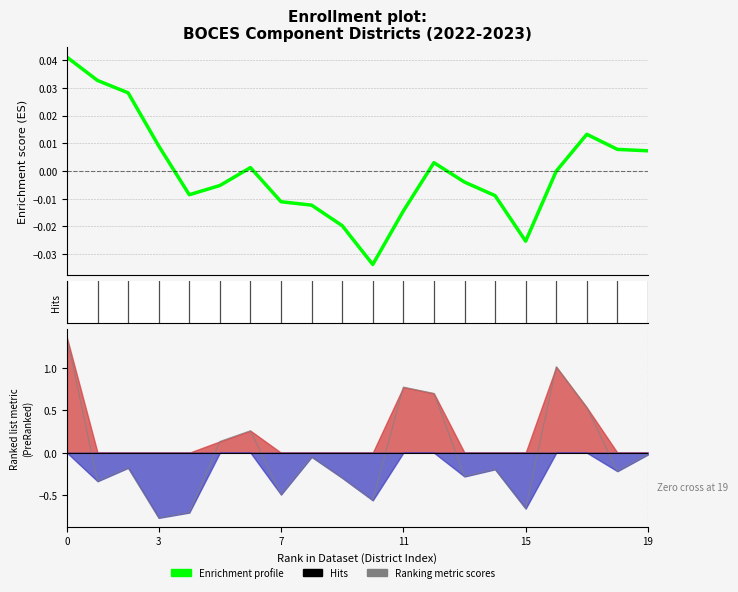

Where is Ranking metric scores nearest to the value 0?

19